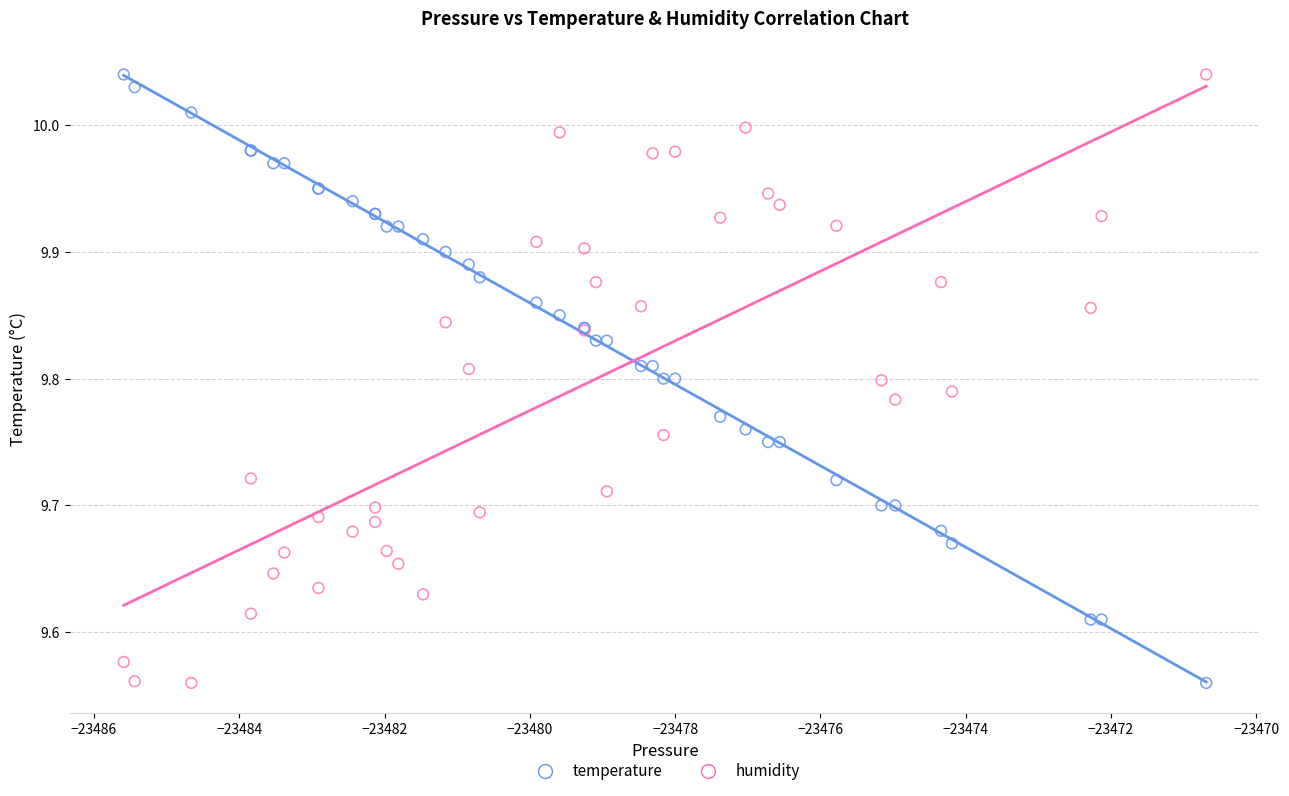

What is the X range (max minus min) for the scatter plot?

14.9